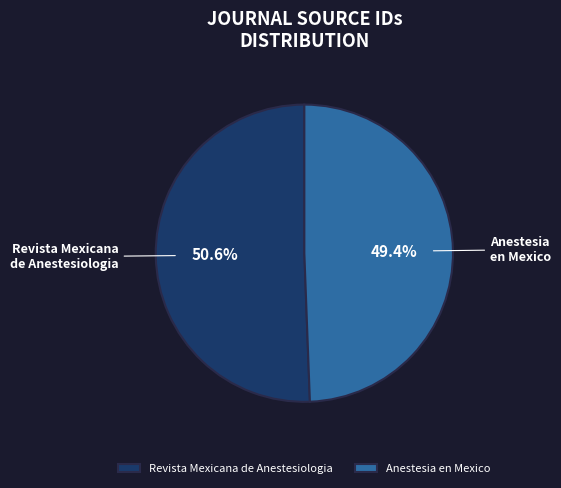

What is the largest slice in the pie chart?

Revista Mexicana de Anestesiologia